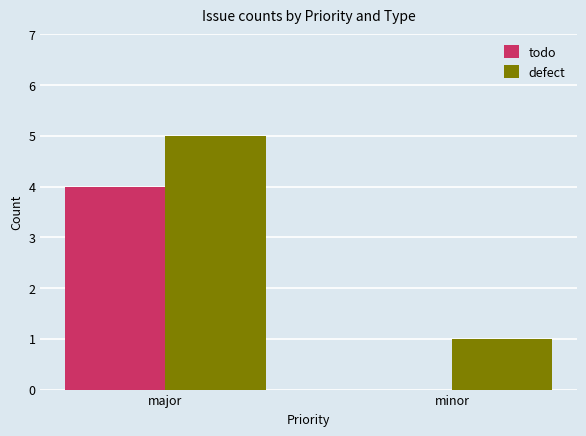

What is the sum of all defect values?

6